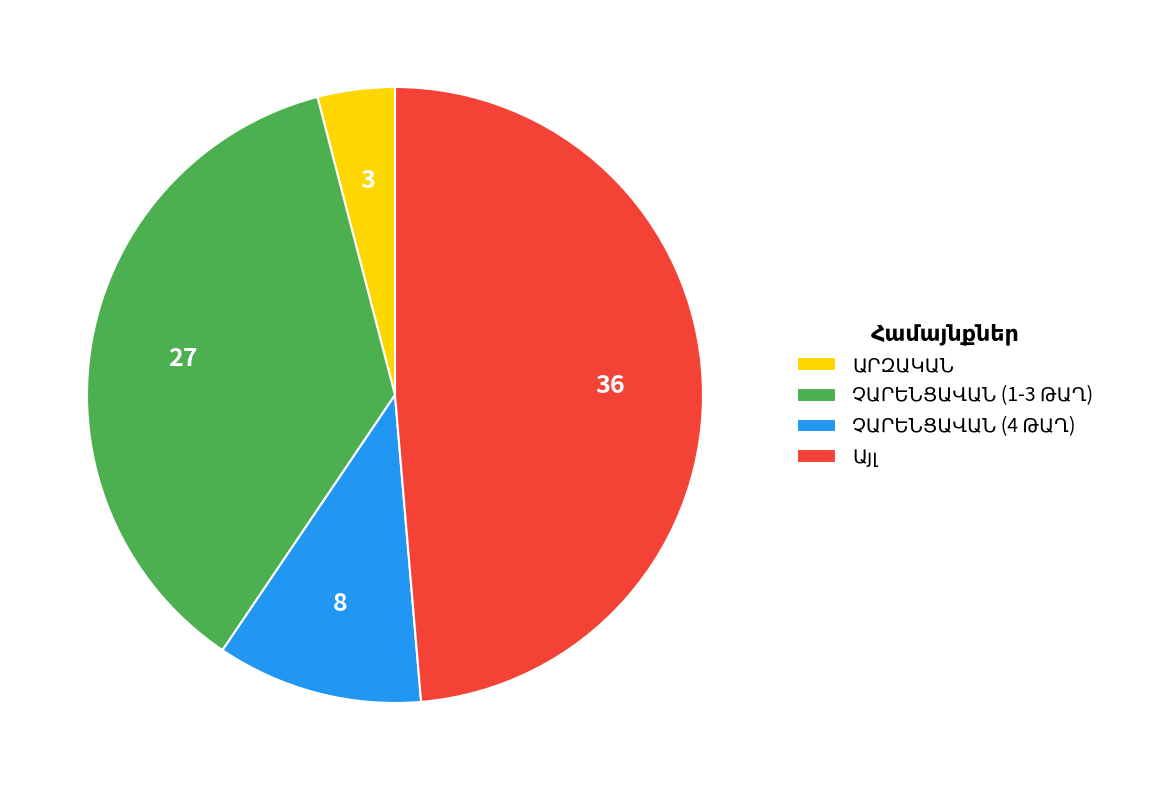

Does any single category account for the majority?

No